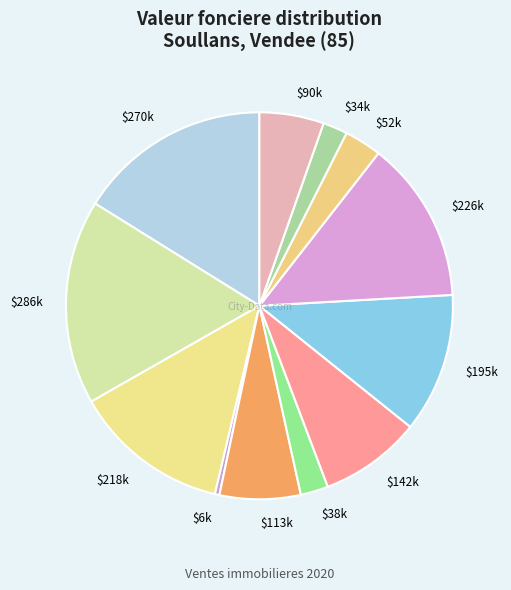

Count the number of slices in the pie.

12